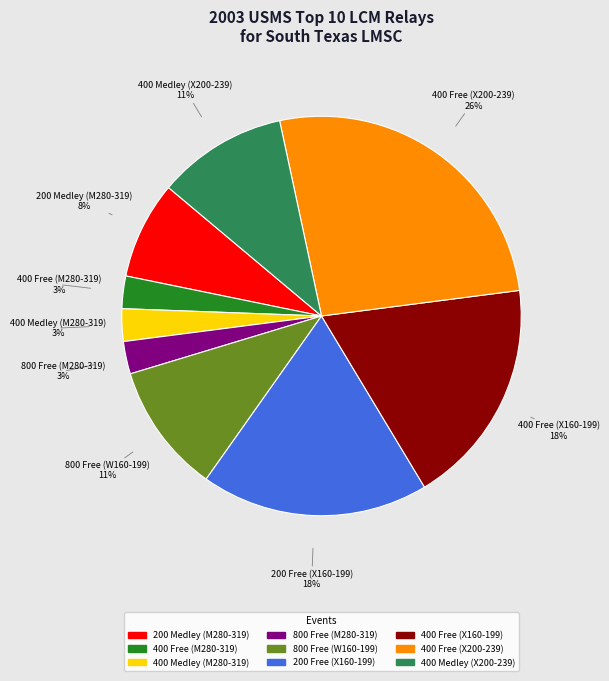

To the nearest percent, what portion does 400 Free (X200-239) represent?

26%